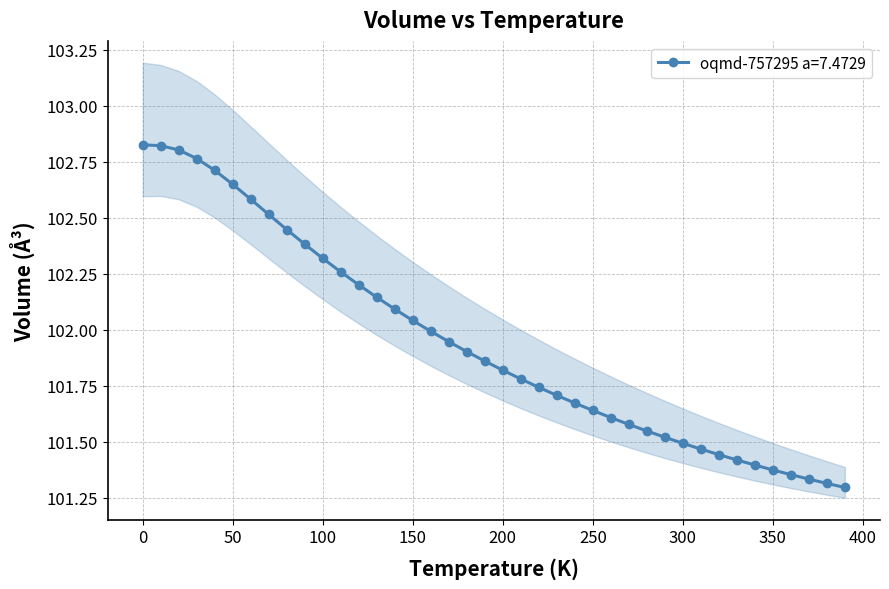

What is the sum of the values at 40.0 and 350.0?

204.1